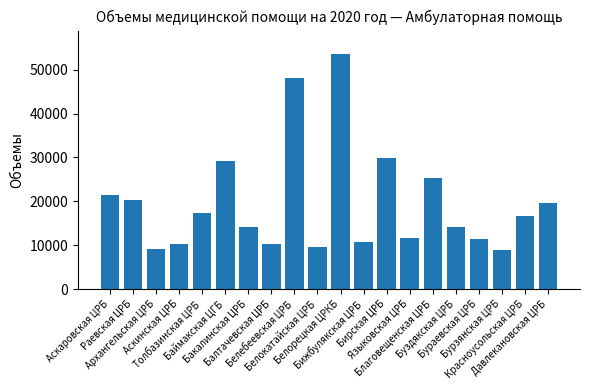

What is the label of the 6th bar from the left?

Баймакская ЦГБ